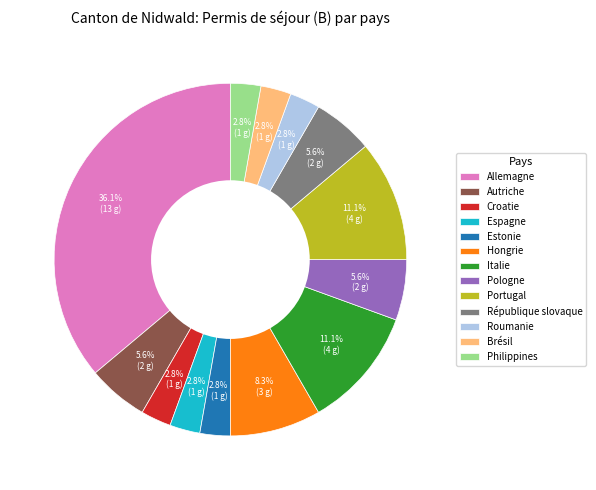

What percentage is the Croatie slice, to the nearest percent?

3%